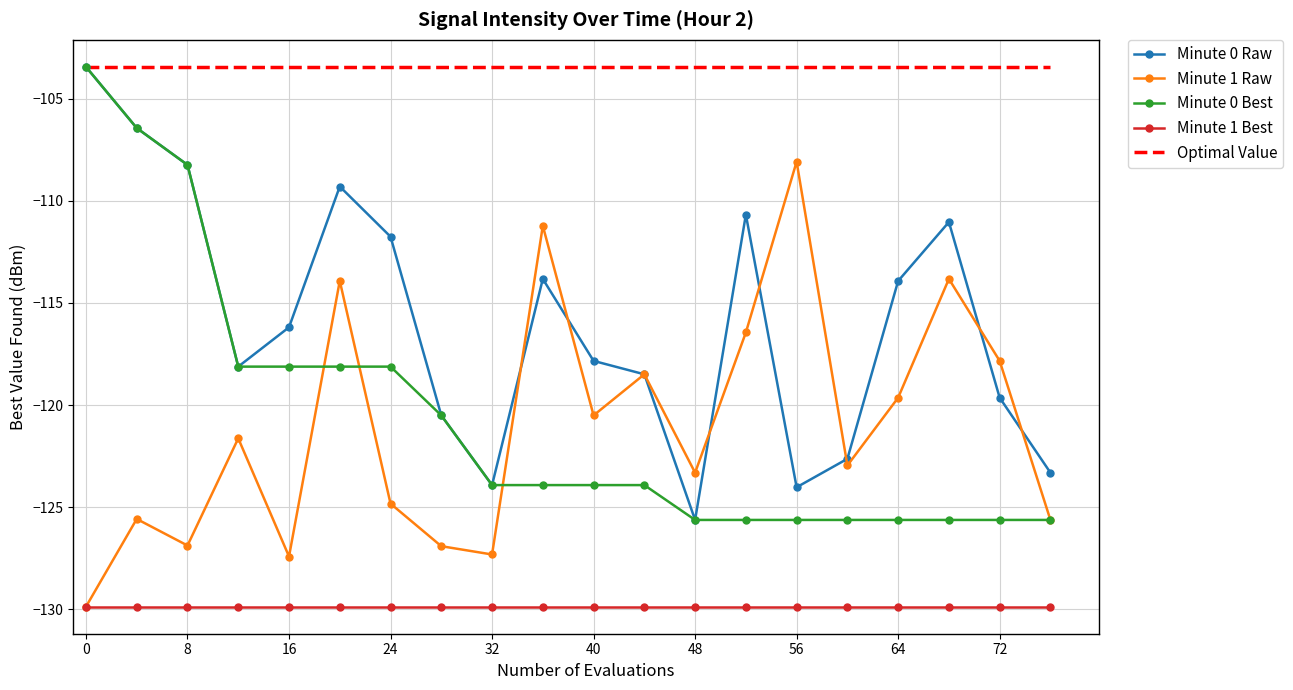

Which series has the largest total across all categories?

Optimal Value